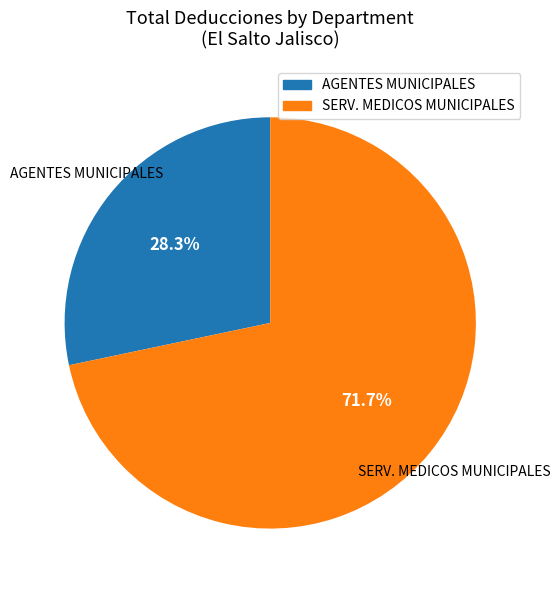

Is there a majority slice in this chart?

Yes